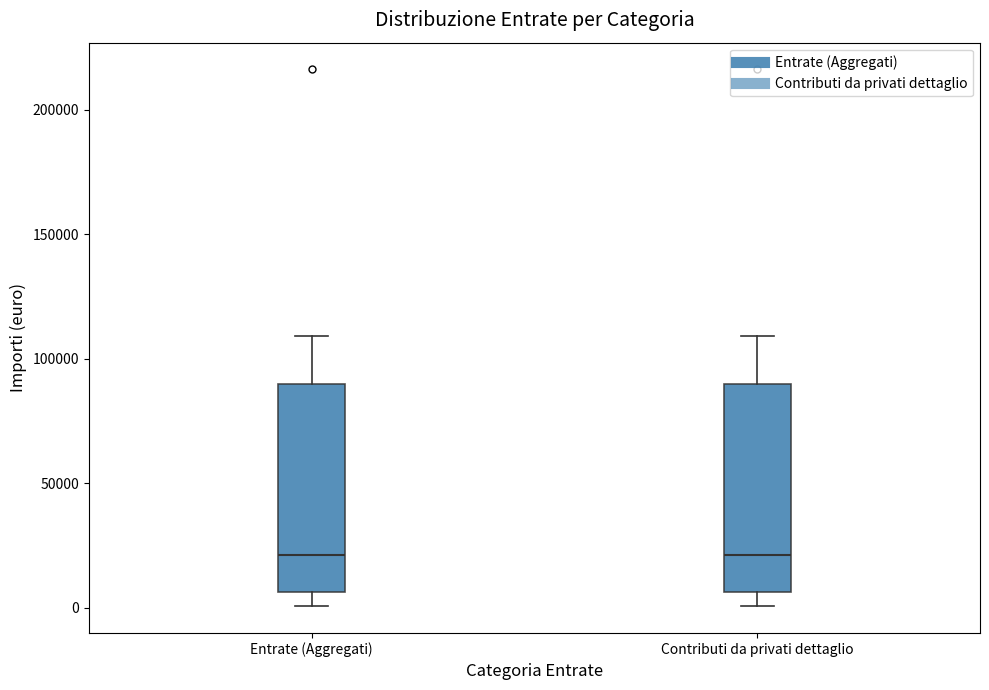

Where does the upper whisker of the box for Entrate (Aggregati) end on the y-axis? The values are not printed on the chart, so give them approximately, as read against the axis.

110000